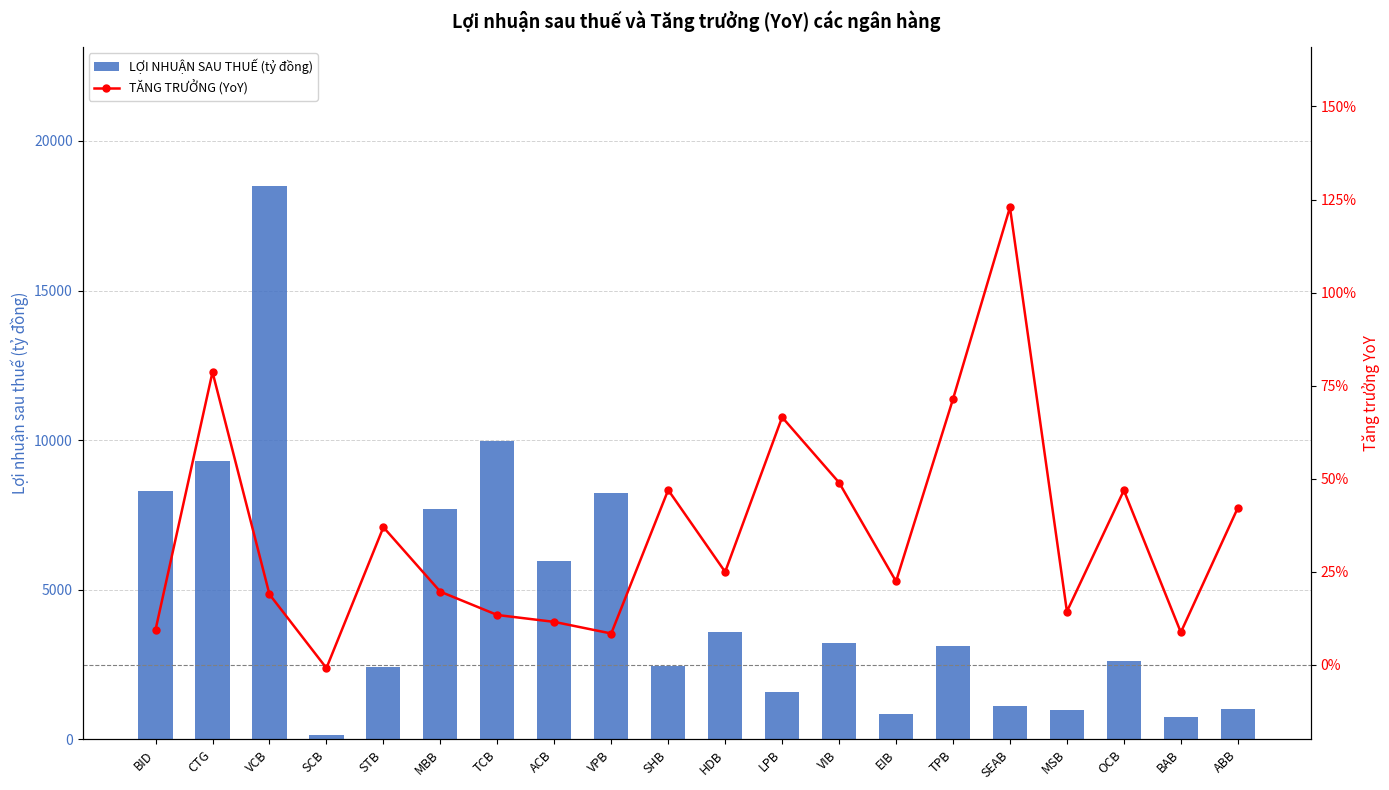

How many groups of bars are there?

20